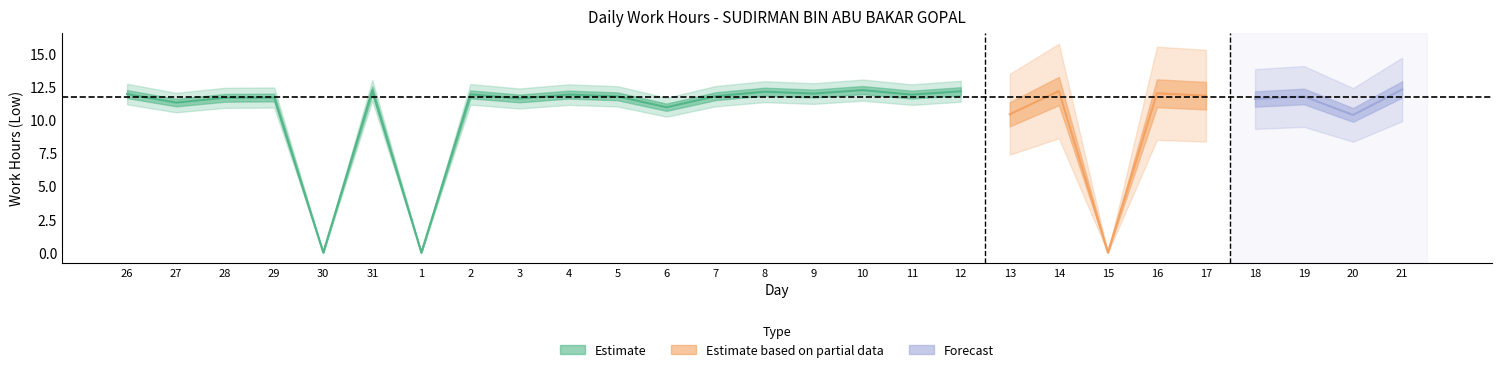

Which label corresponds to the smallest value in the chart?

30